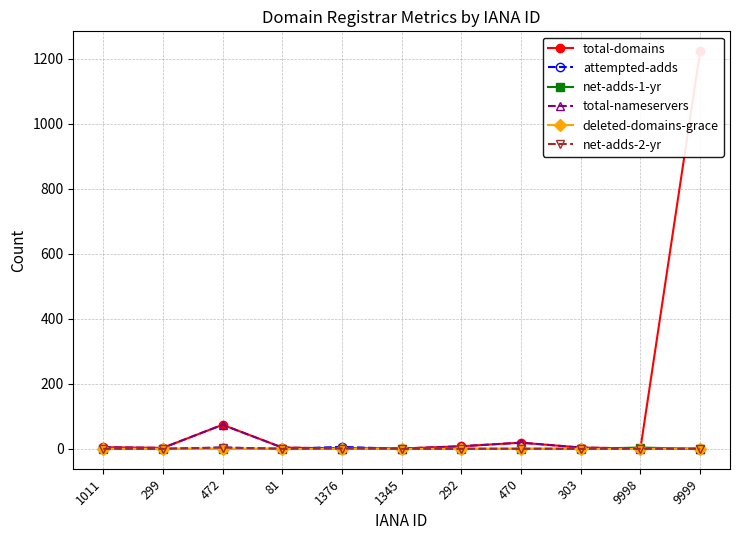

What is the total value across all series at 1011?

10